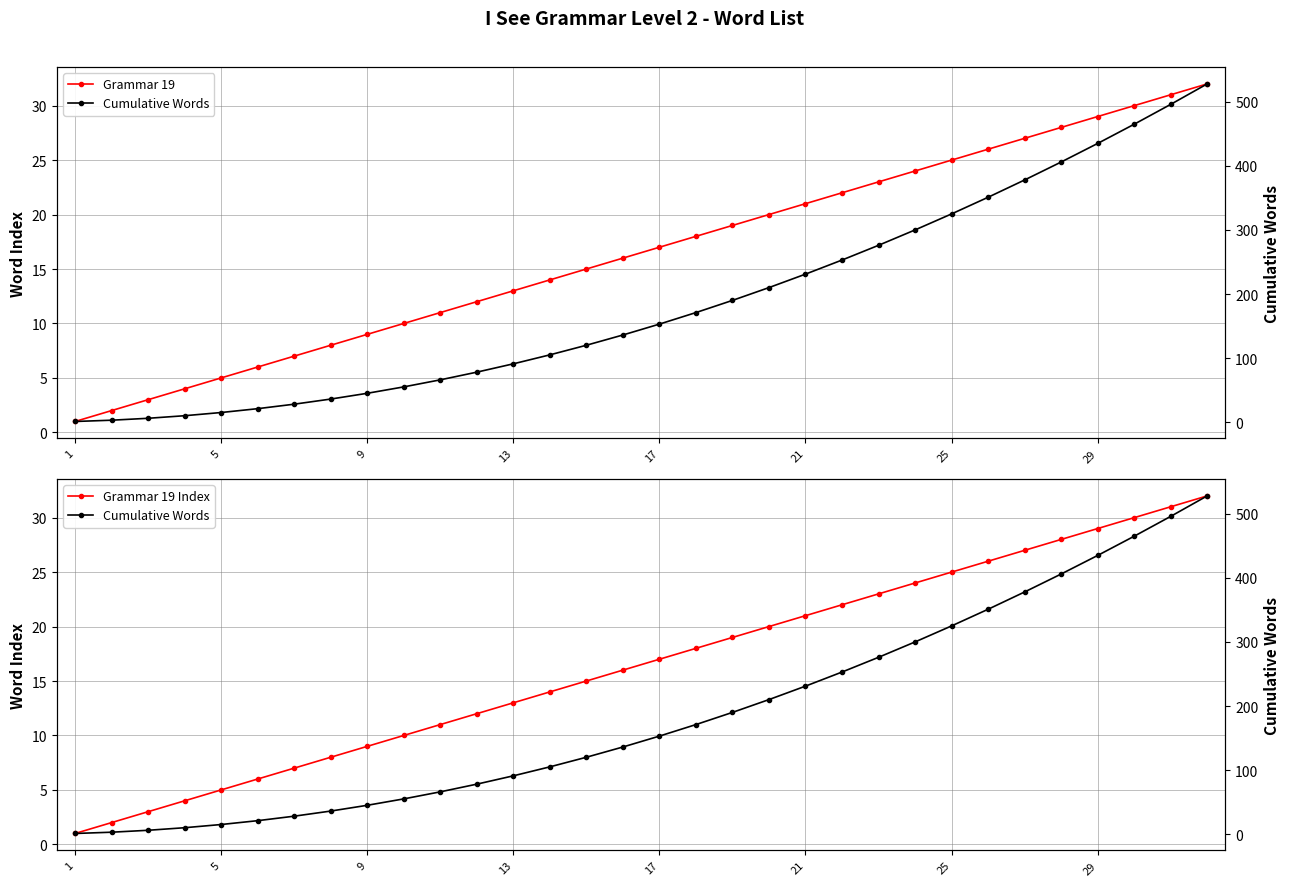

Does the chart display data point markers on the line(s)?

Yes